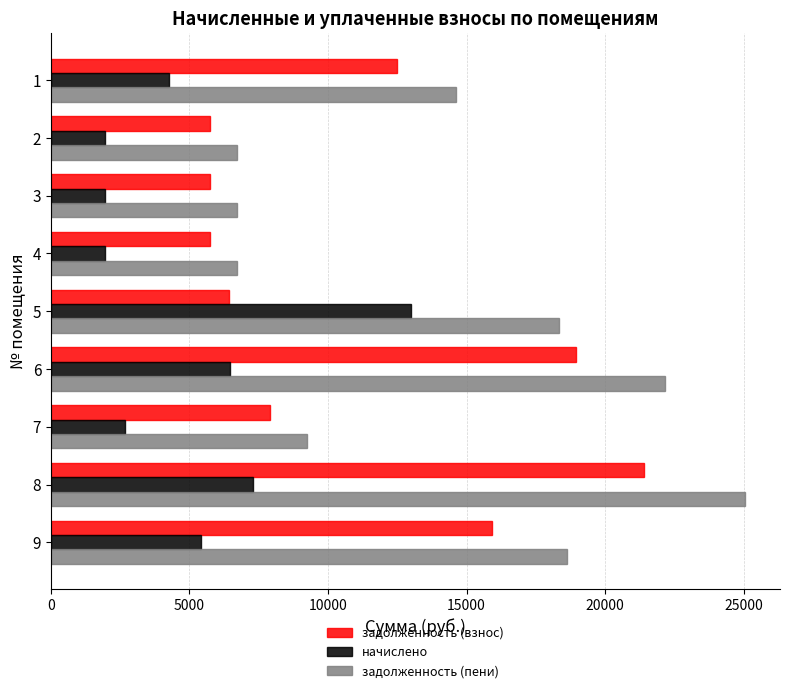

Which series has the largest total across all categories?

задолженность (пени)